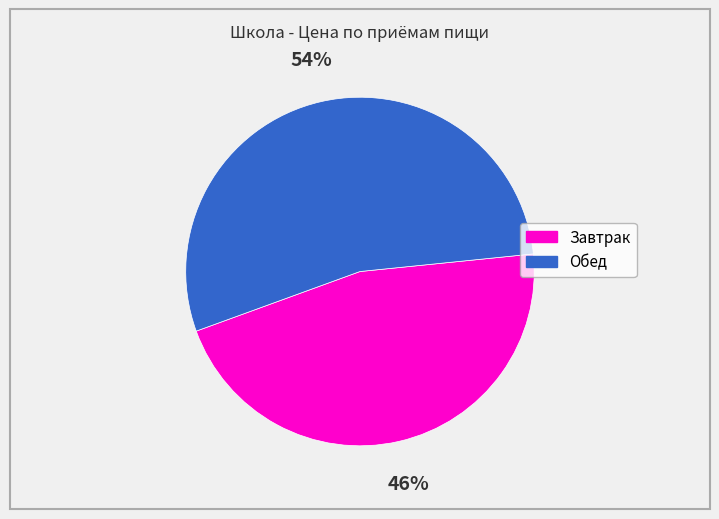

To the nearest percent, what is the combined percentage of Завтрак and Обед?

100%